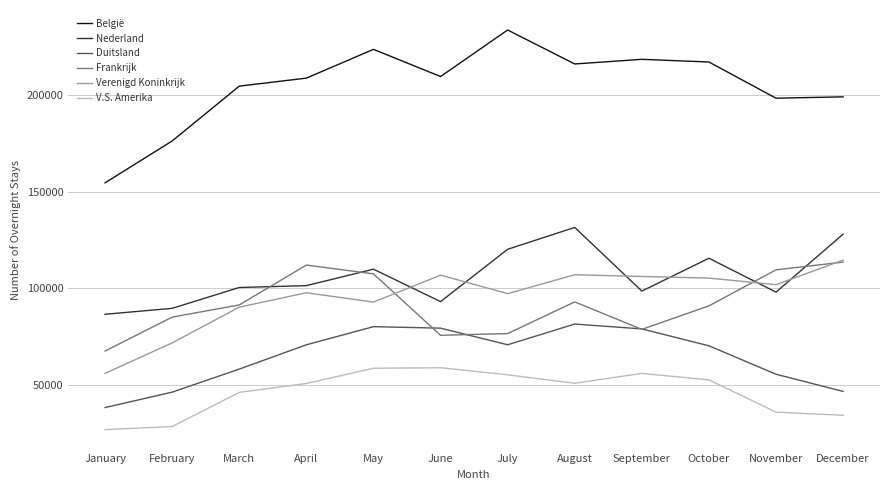

What is the difference between the maximum and minimum values in the Verenigd Koninkrijk series?

58666